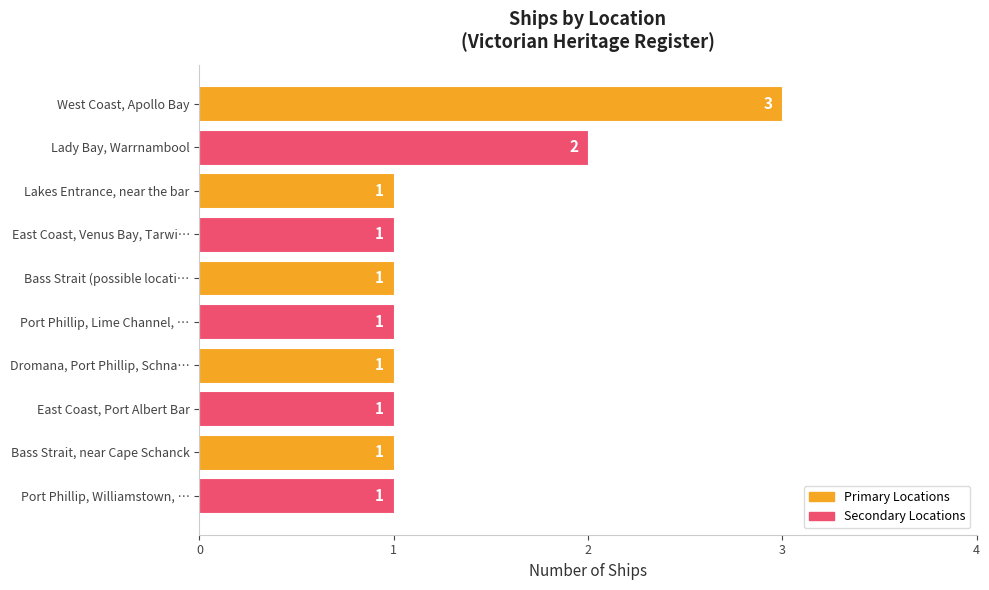

At which label is the value closest to 2?

Lady Bay, Warrnambool